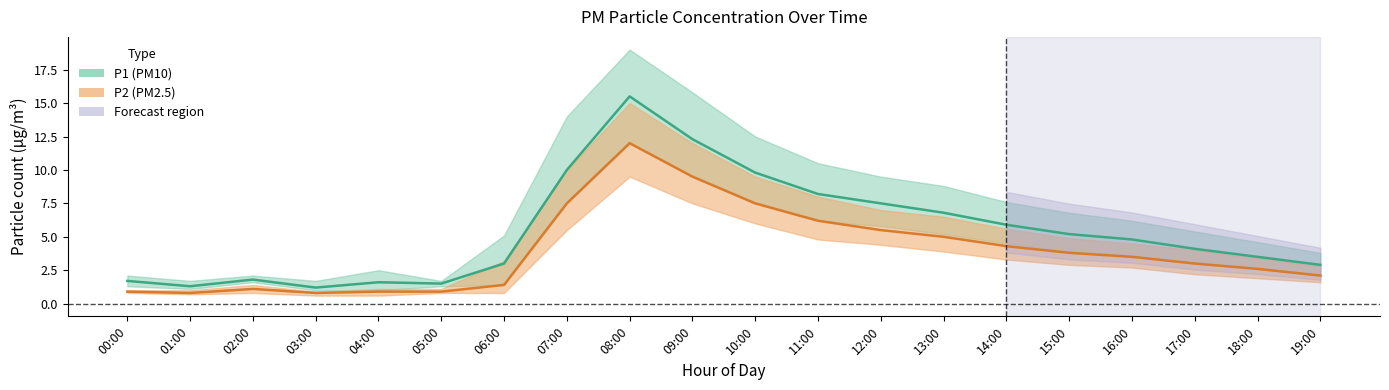

Count the number of categories in the chart.

20